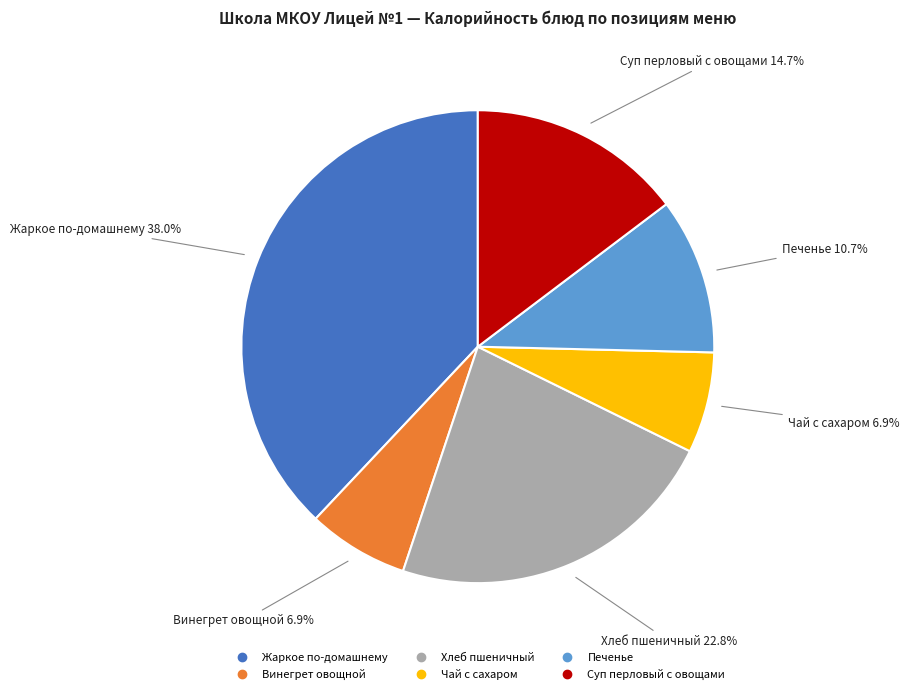

Which slice is the largest?

Жаркое по-домашнему